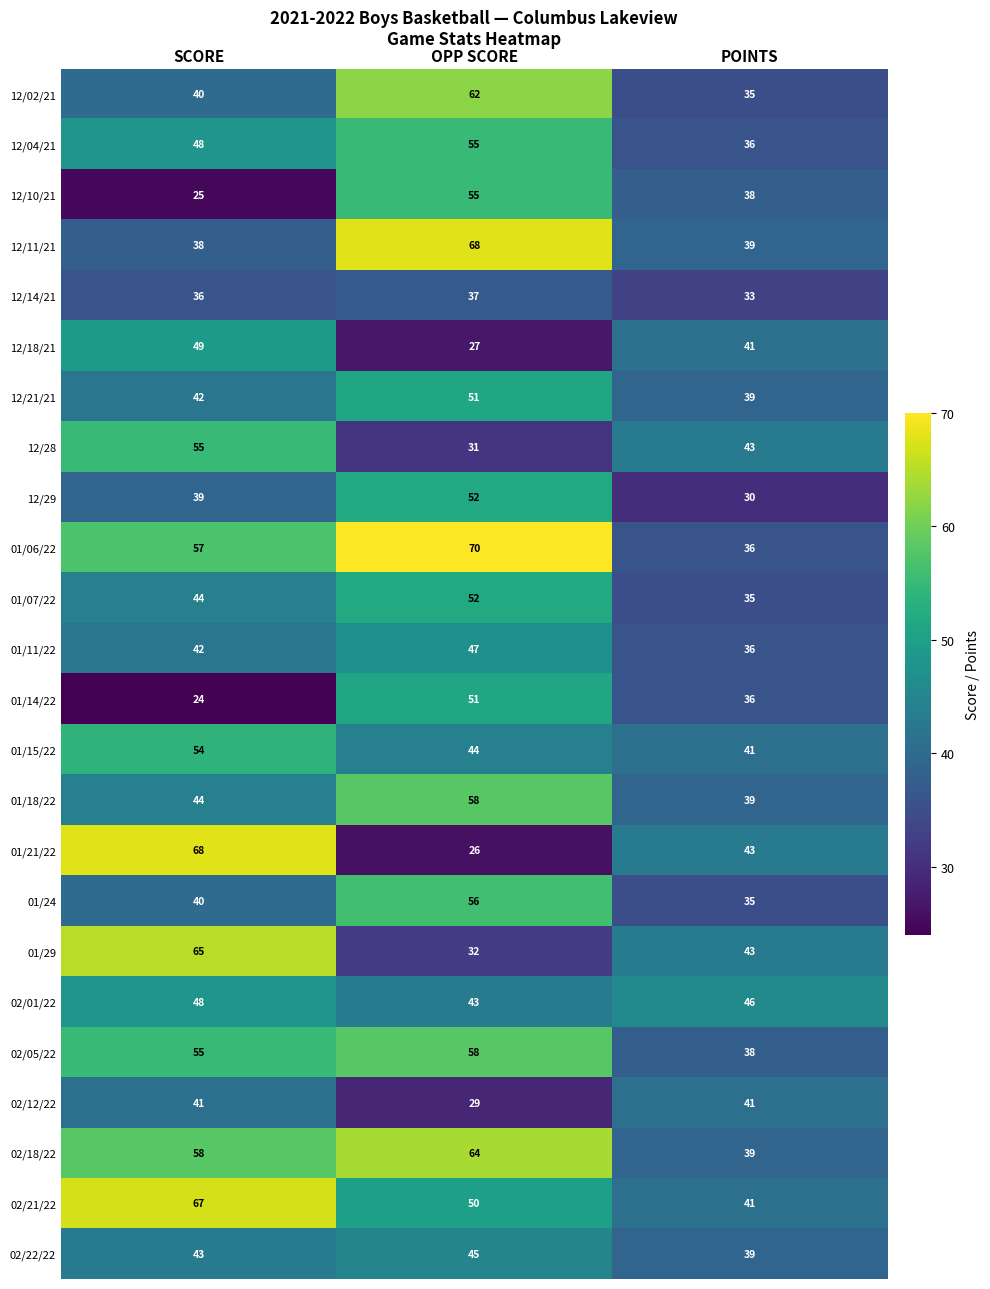

What is the total value across all series at SCORE?

1122